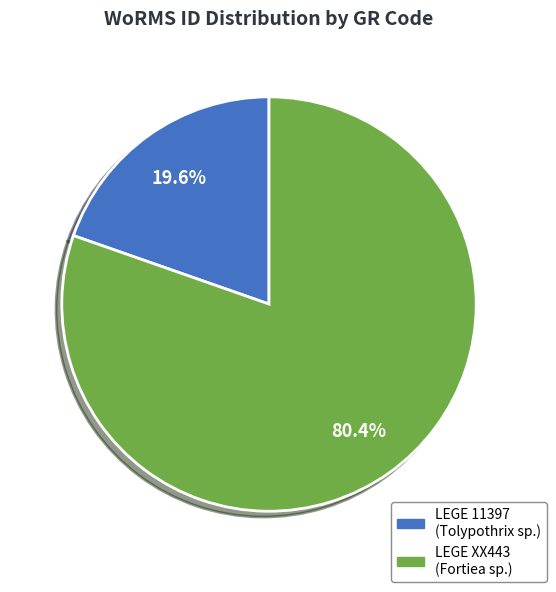

To the nearest percent, what percentage of the pie is LEGE XX443?

80%